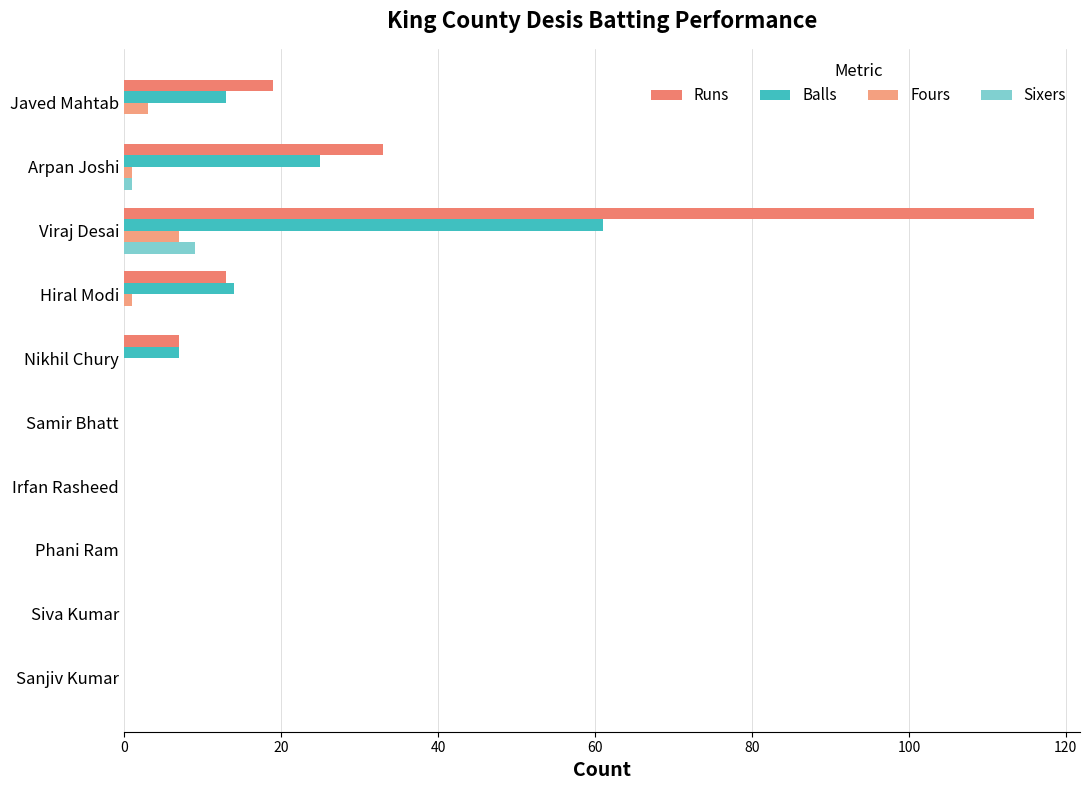

How many data points does each series have?

10